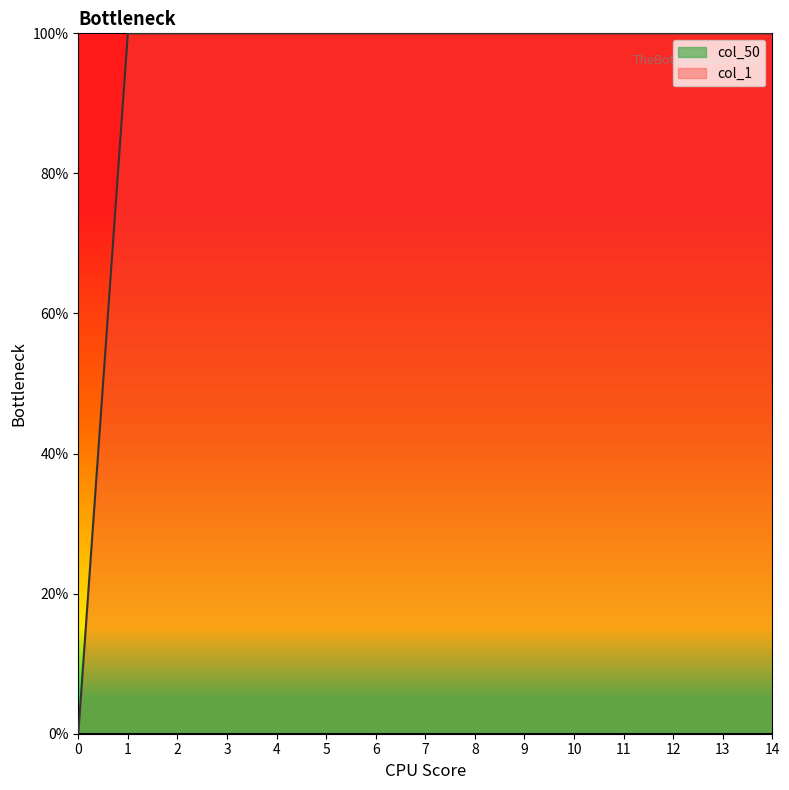

At which category does the chart reach its peak across all series?

1